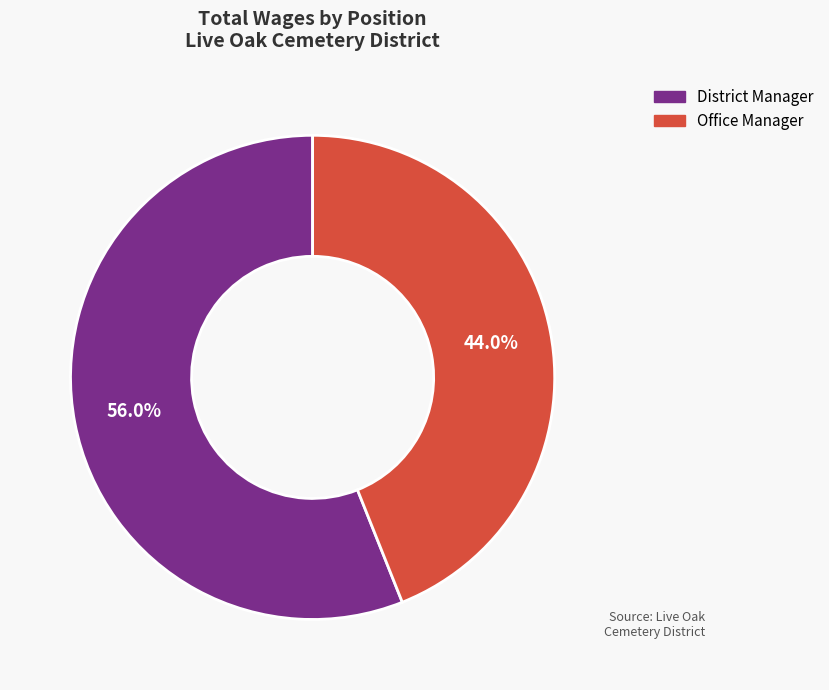

The Office Manager slice represents 44% of the pie. True or false?

True